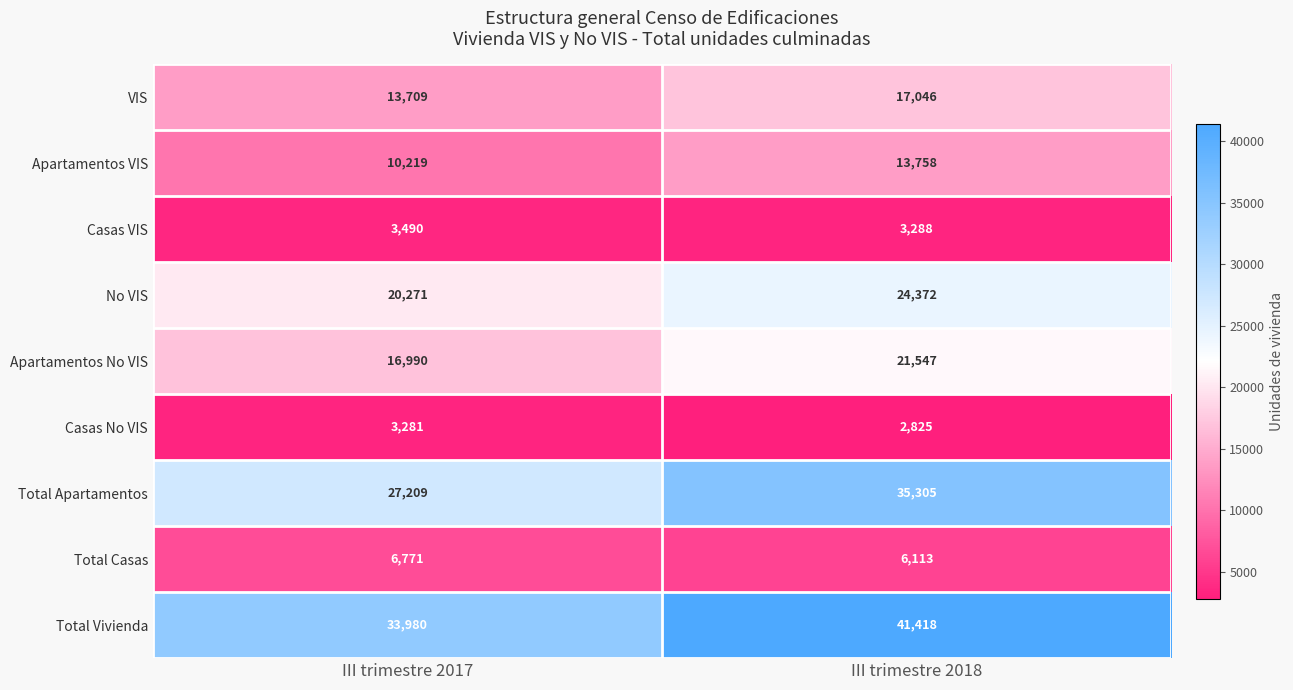

How many data points does each series have?

2